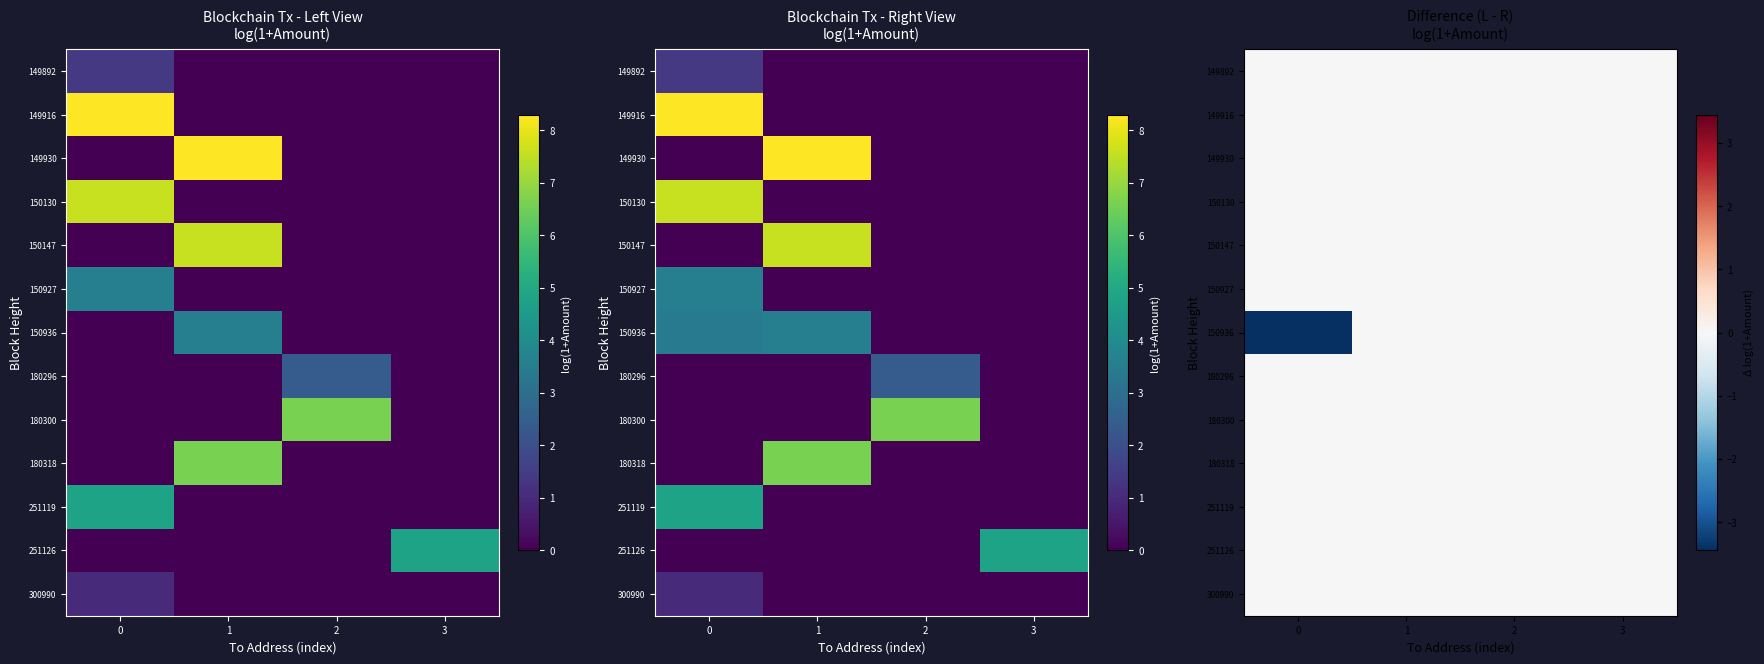

At which category is the sum across all series the highest?

1